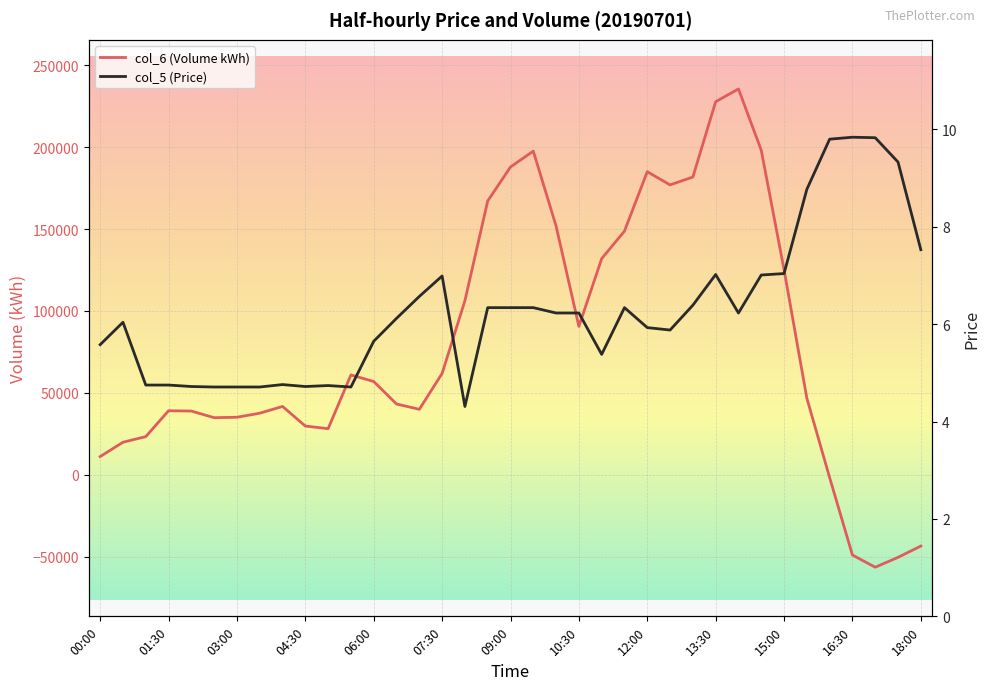

What position from the right is 18:00?

1